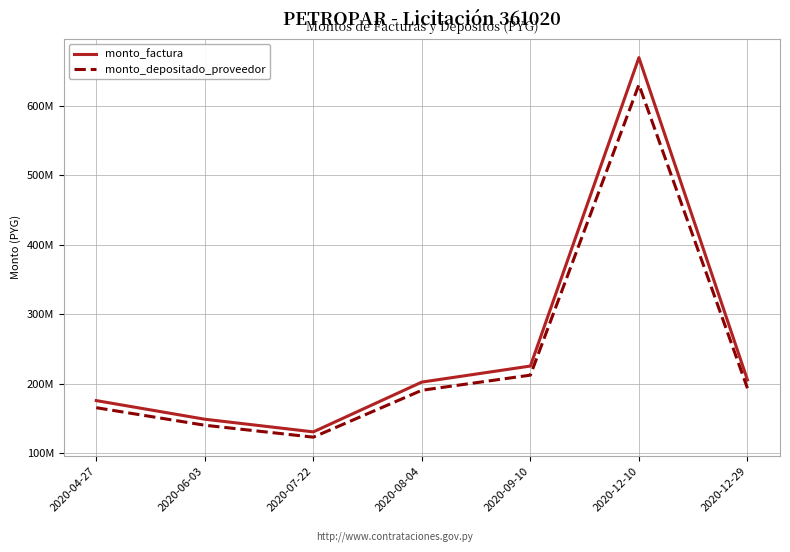

What are all the series names shown in the legend?

monto_factura, monto_depositado_proveedor